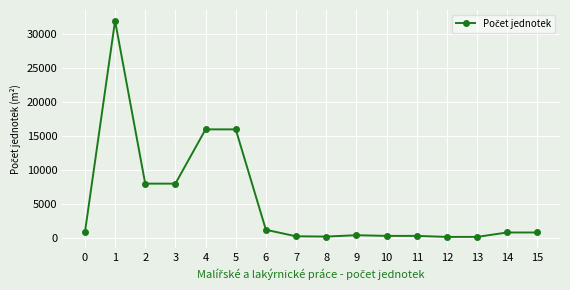

How many series are shown in this chart?

1